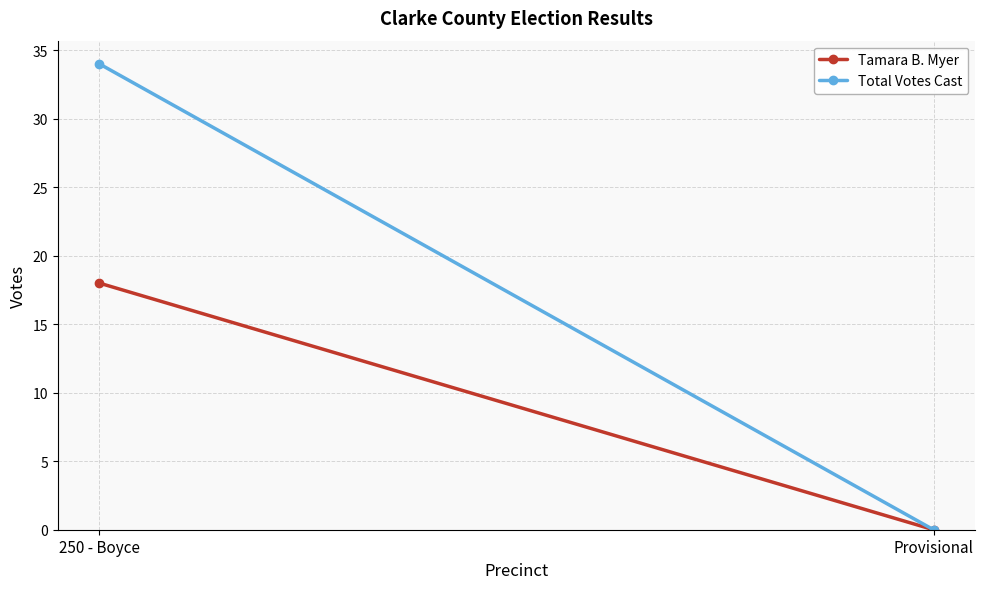

How many lines are shown in the chart?

2